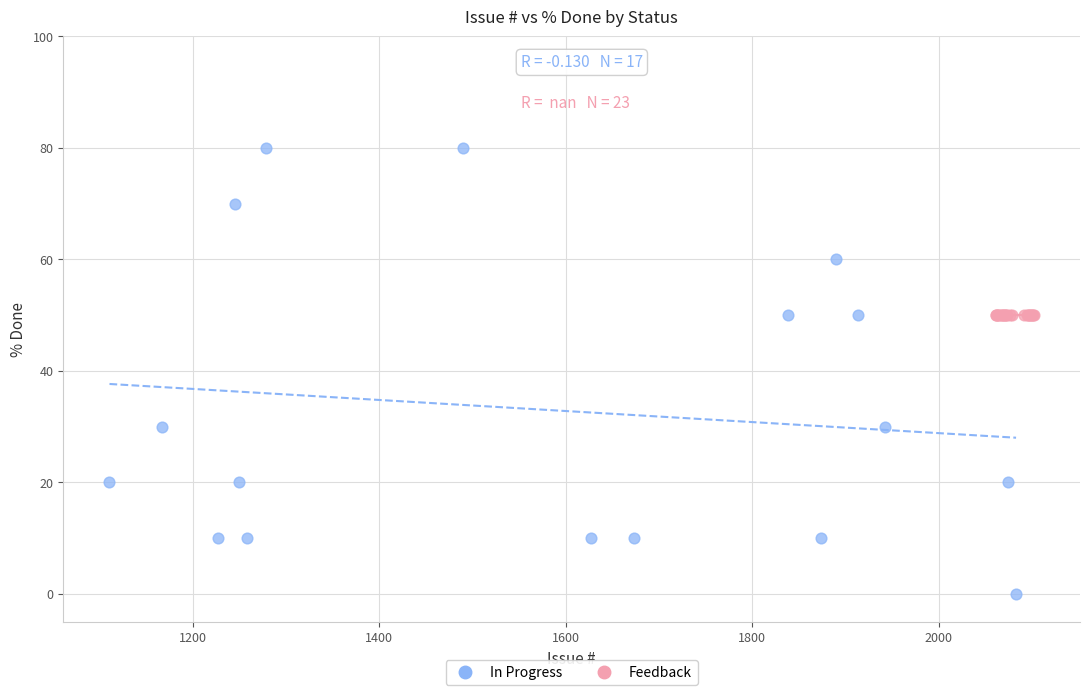

Which series reaches the minimum Y coordinate?

In Progress